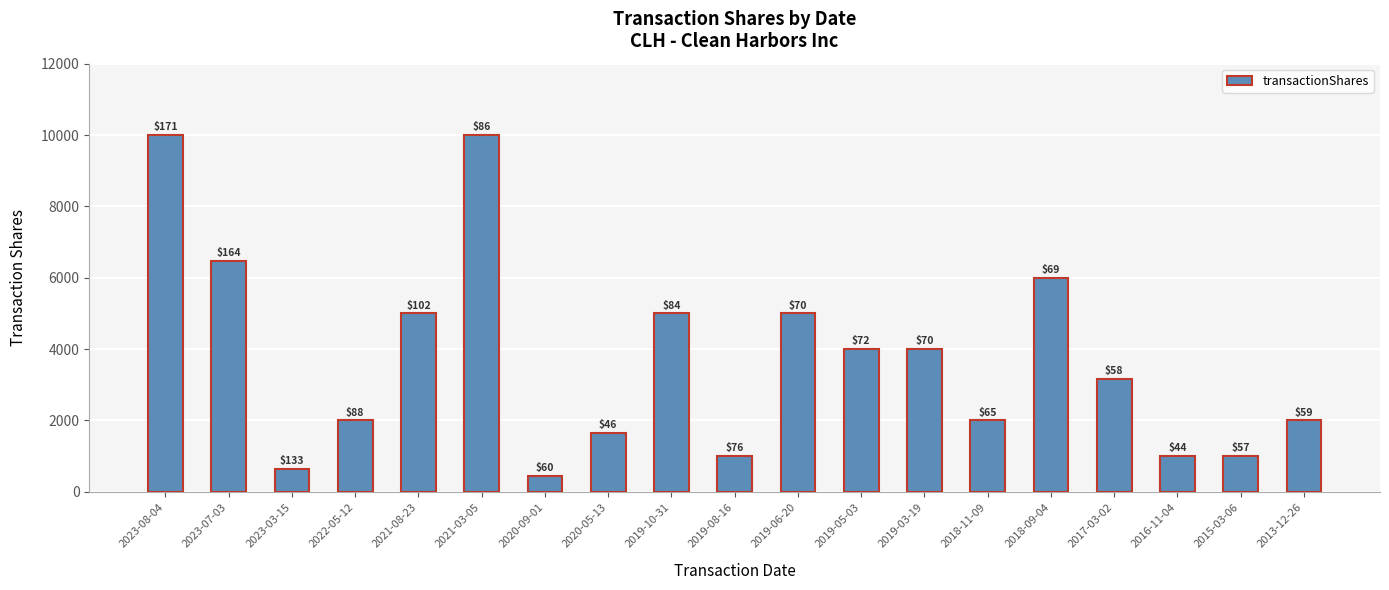

Does the chart contain any negative values?

No